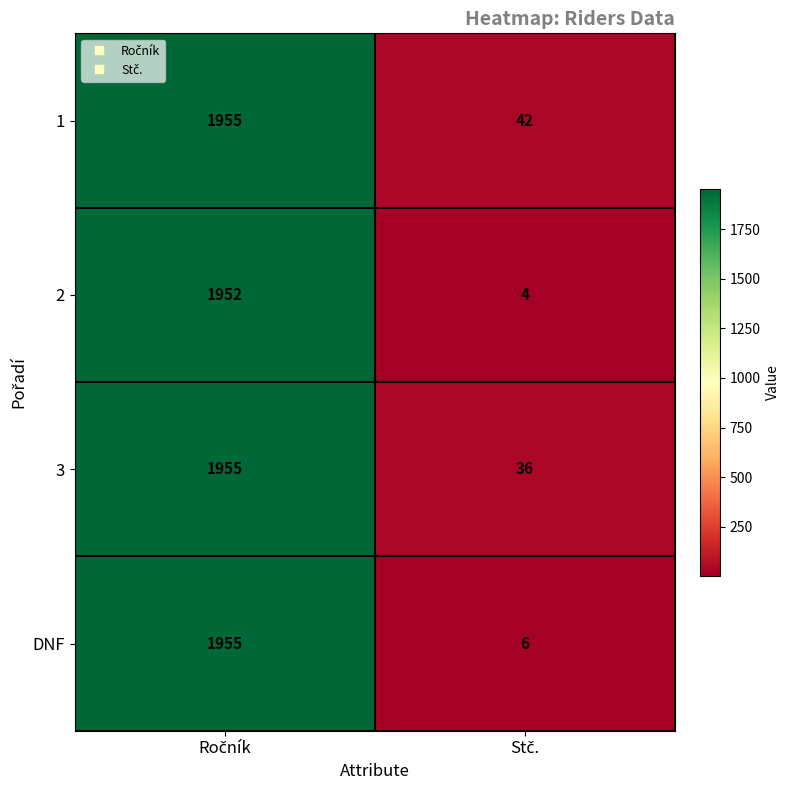

What is the average value of the 3 series?

996